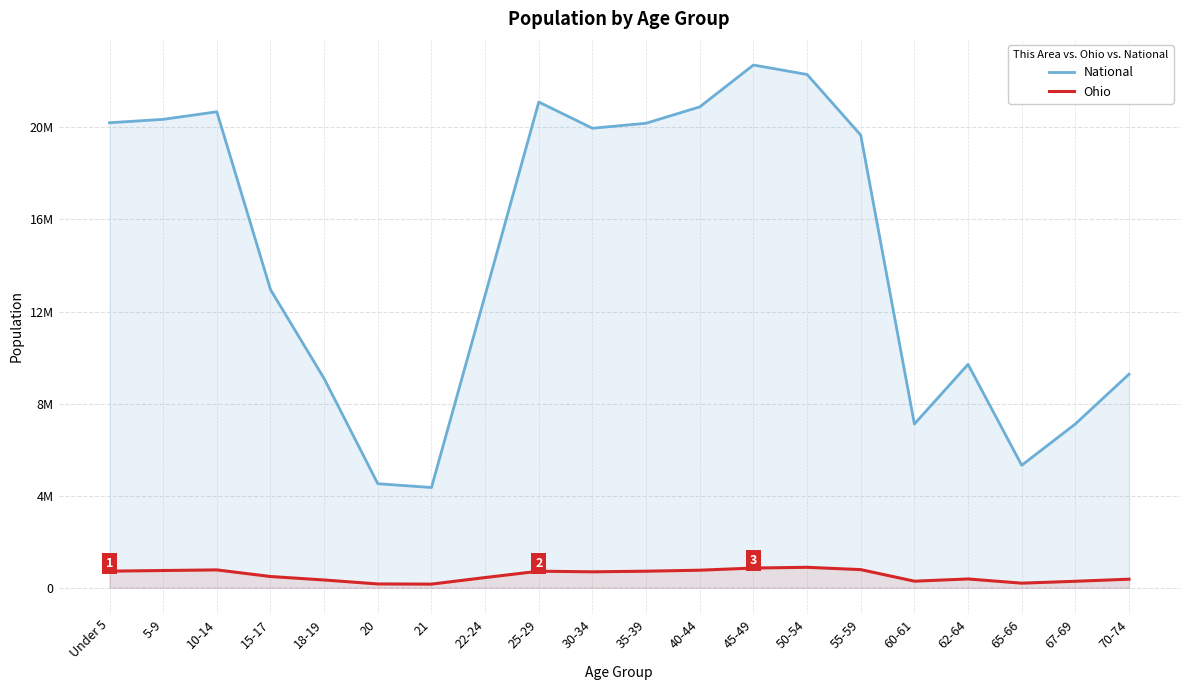

True or false: National has a value of 20201362 at Under 5.

True